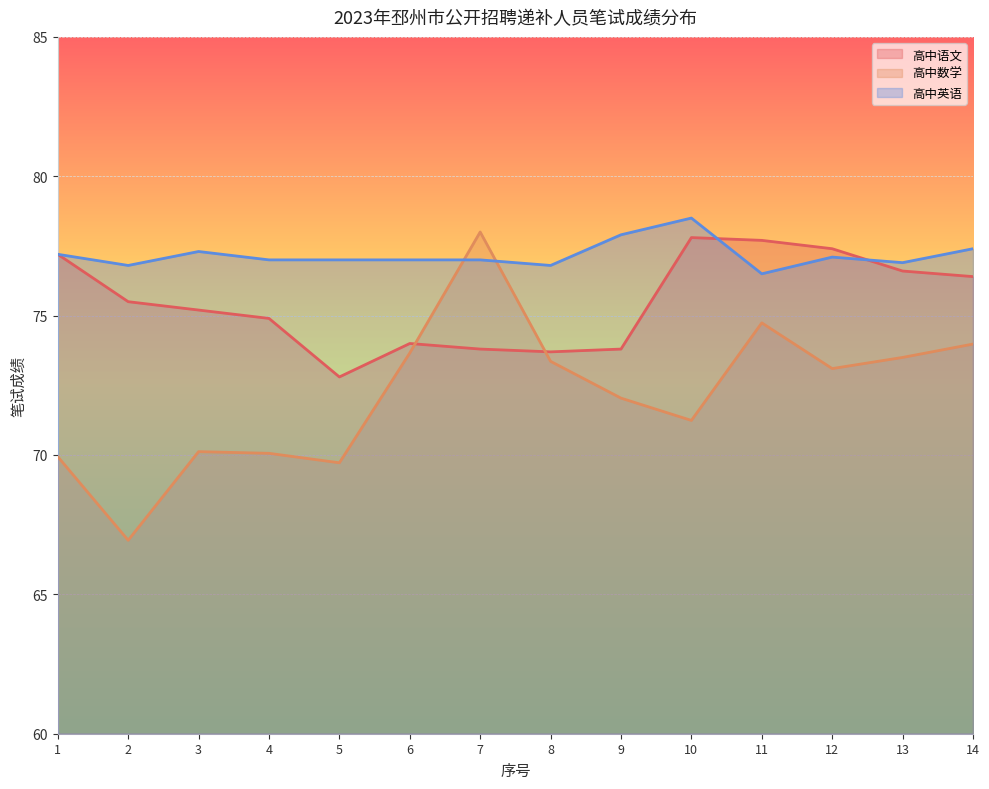

List the labels in order of 高中语文 value, largest first.

10, 11, 12, 1, 13, 14, 2, 3, 4, 6, 7, 9, 8, 5